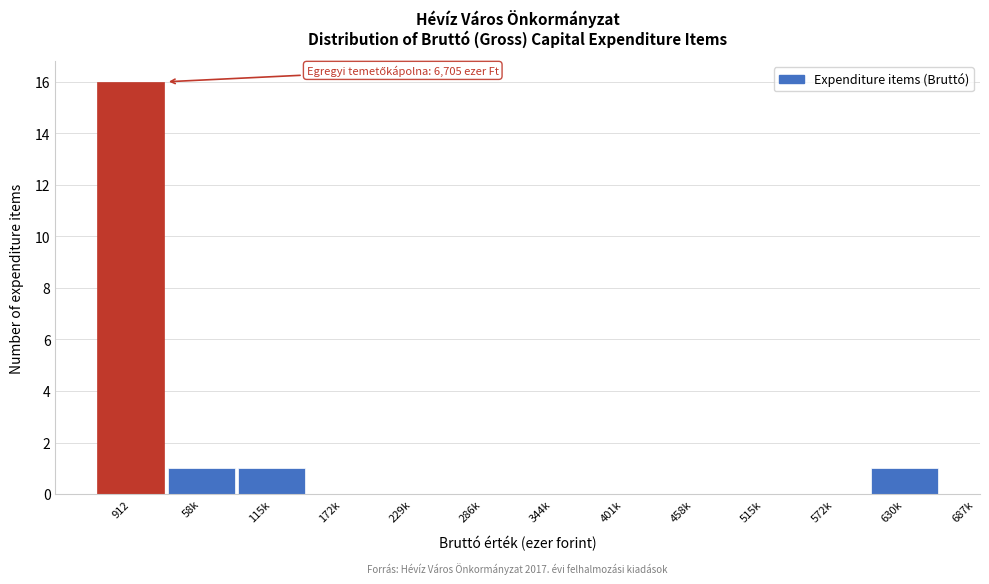

Reading left to right, extract all data points from this chart.

912=16	58k=1	115k=1	172k=0	229k=0	286k=0	344k=0	401k=0	458k=0	515k=0	572k=0	630k=1